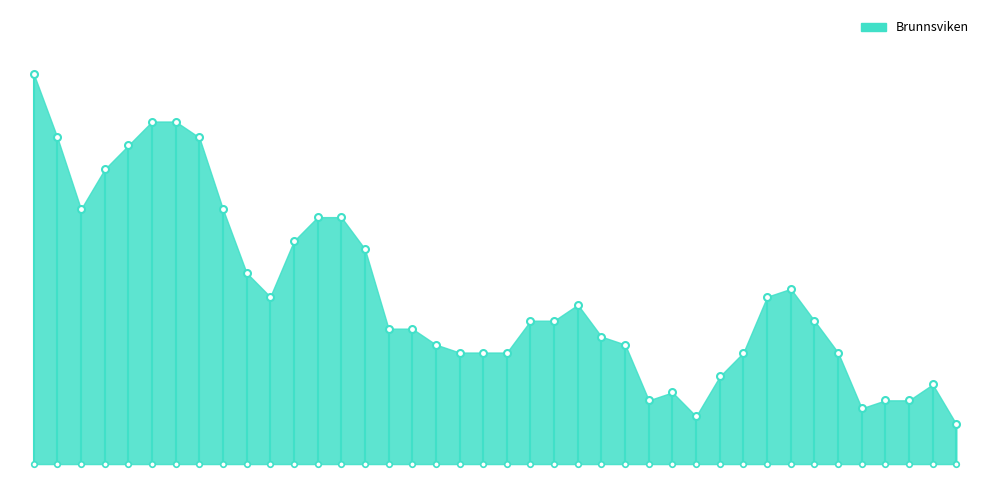

How many data points are less than 76?

1